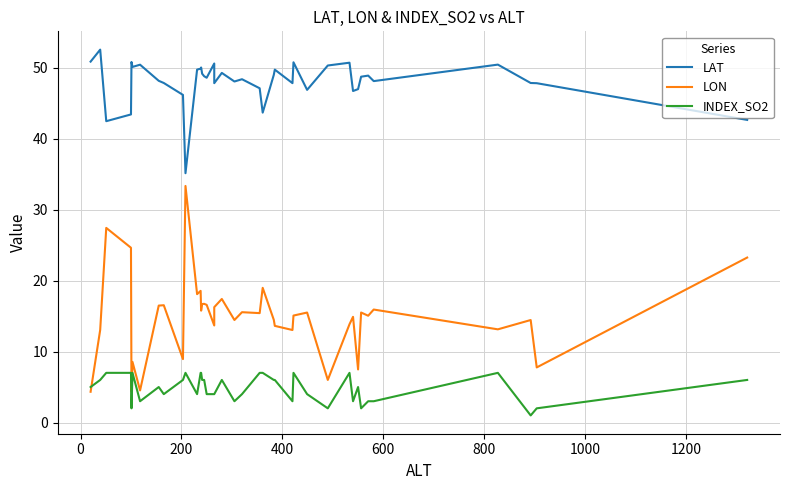

True or false: LAT and LON intersect in this chart.

False